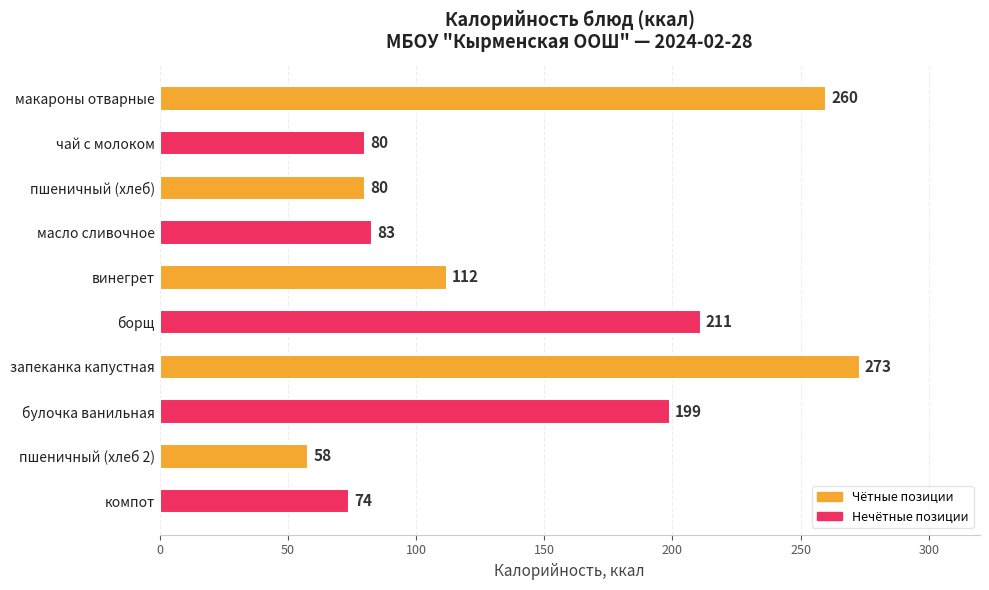

Reading top to bottom, what are all the values shown in this chart?

макароны отварные=260	чай с молоком=80	пшеничный (хлеб)=80	масло сливочное=83	винегрет=112	борщ=211	запеканка капустная=273	булочка ванильная=199	пшеничный (хлеб 2)=58	компот=74